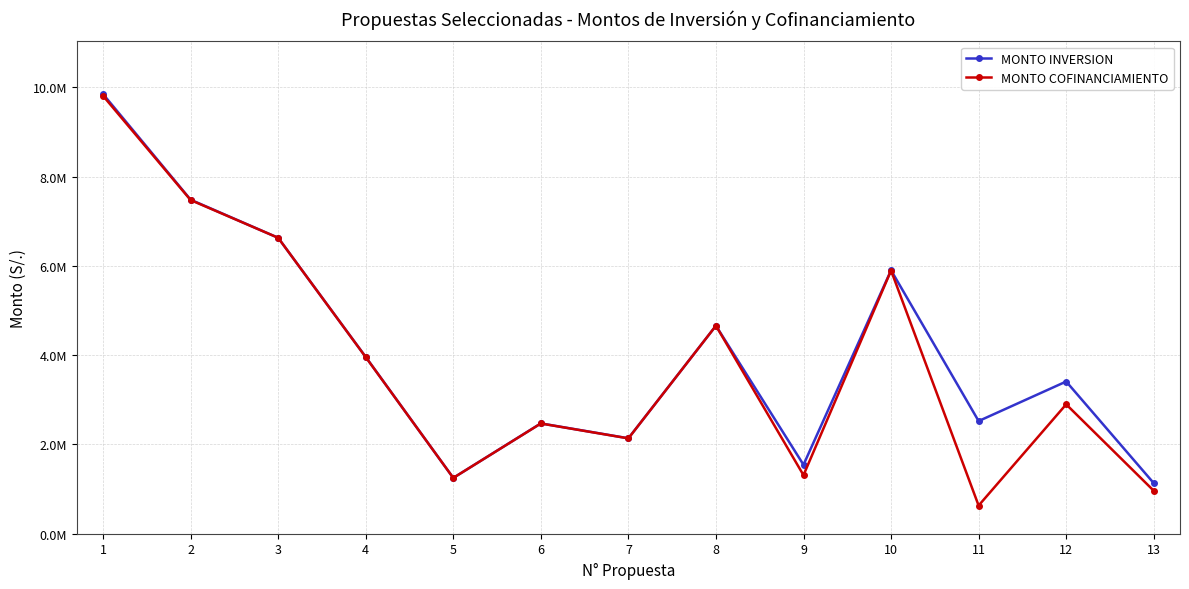

What are all the series names shown in the legend?

MONTO INVERSION, MONTO COFINANCIAMIENTO